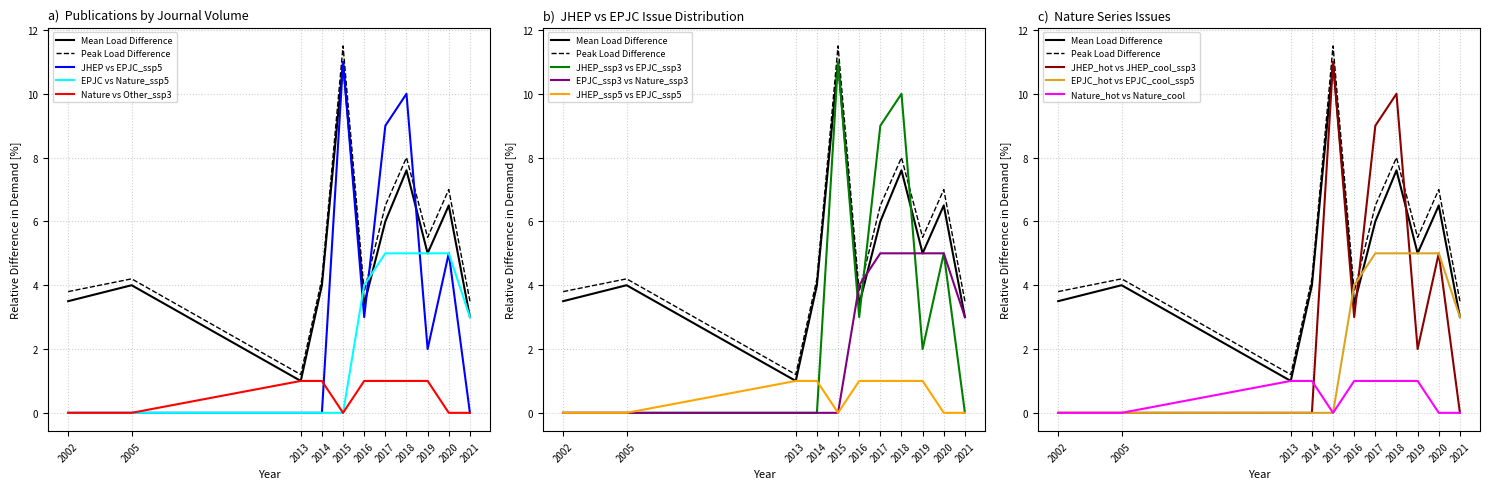

Which series has the largest range (max minus min)?

JHEP series